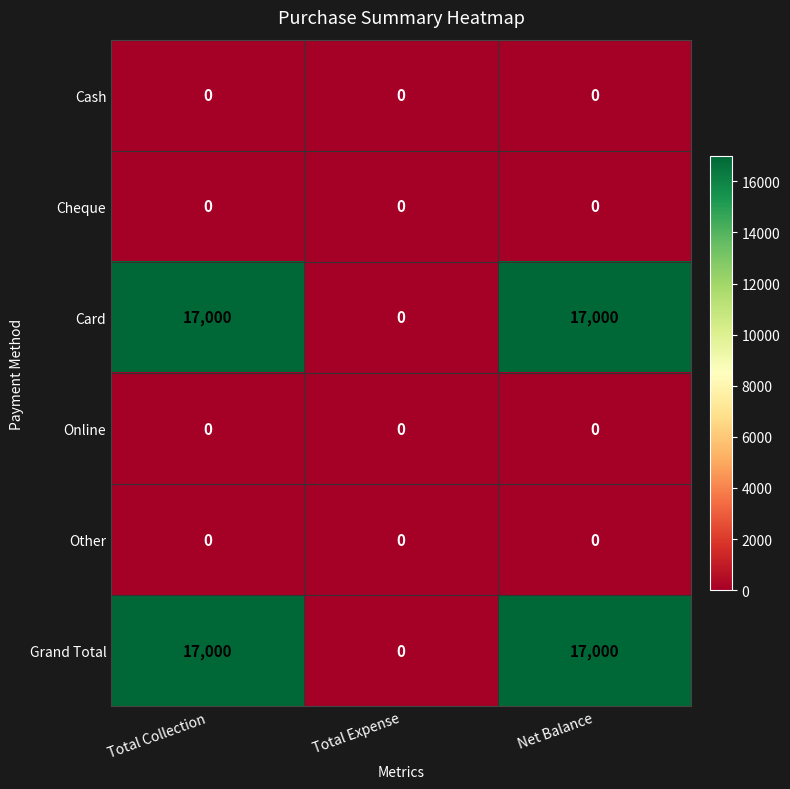

What is the sum of all Card values?

34000